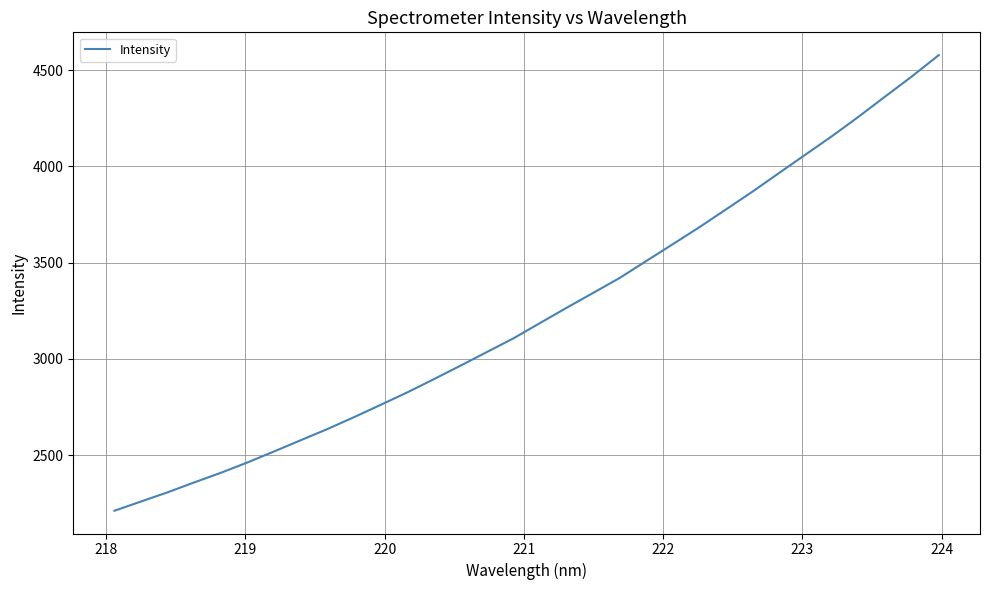

Does the chart have visible grid lines?

Yes